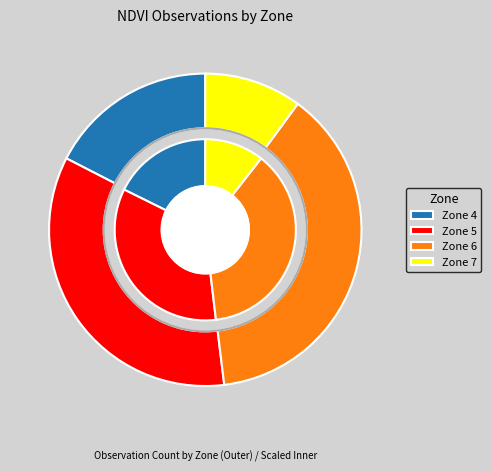

Which has a higher value, Zone 7 or Zone 6?

Zone 6